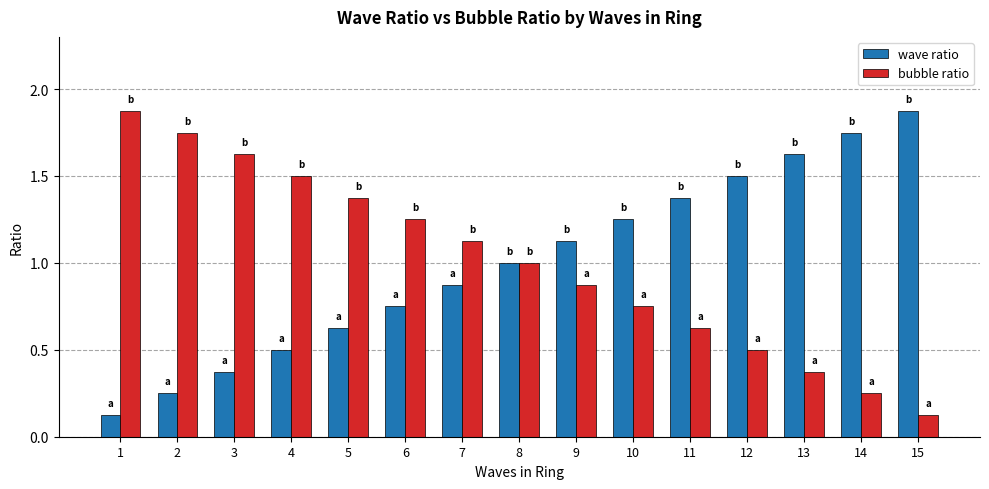

Is the value of wave ratio at 5 greater than the value of bubble ratio at 10?

No